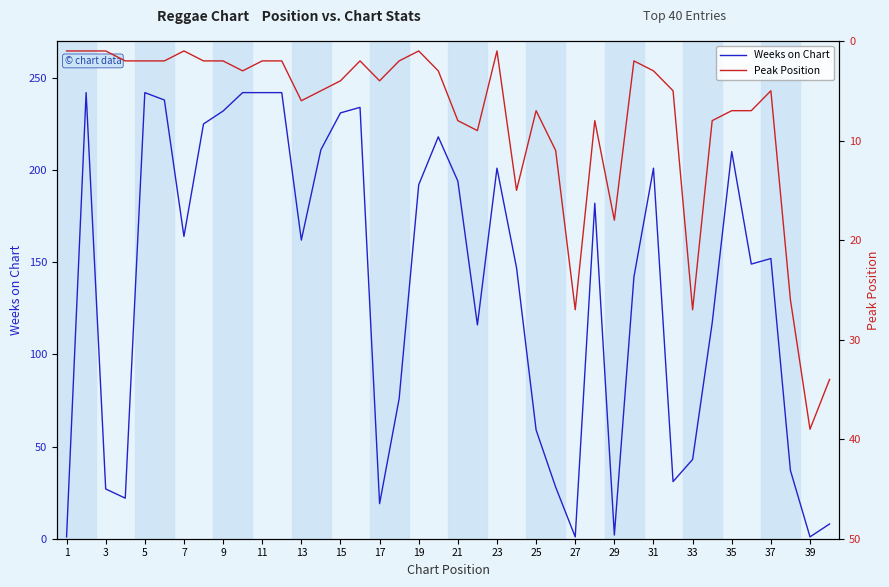

How many lines are shown in the chart?

2